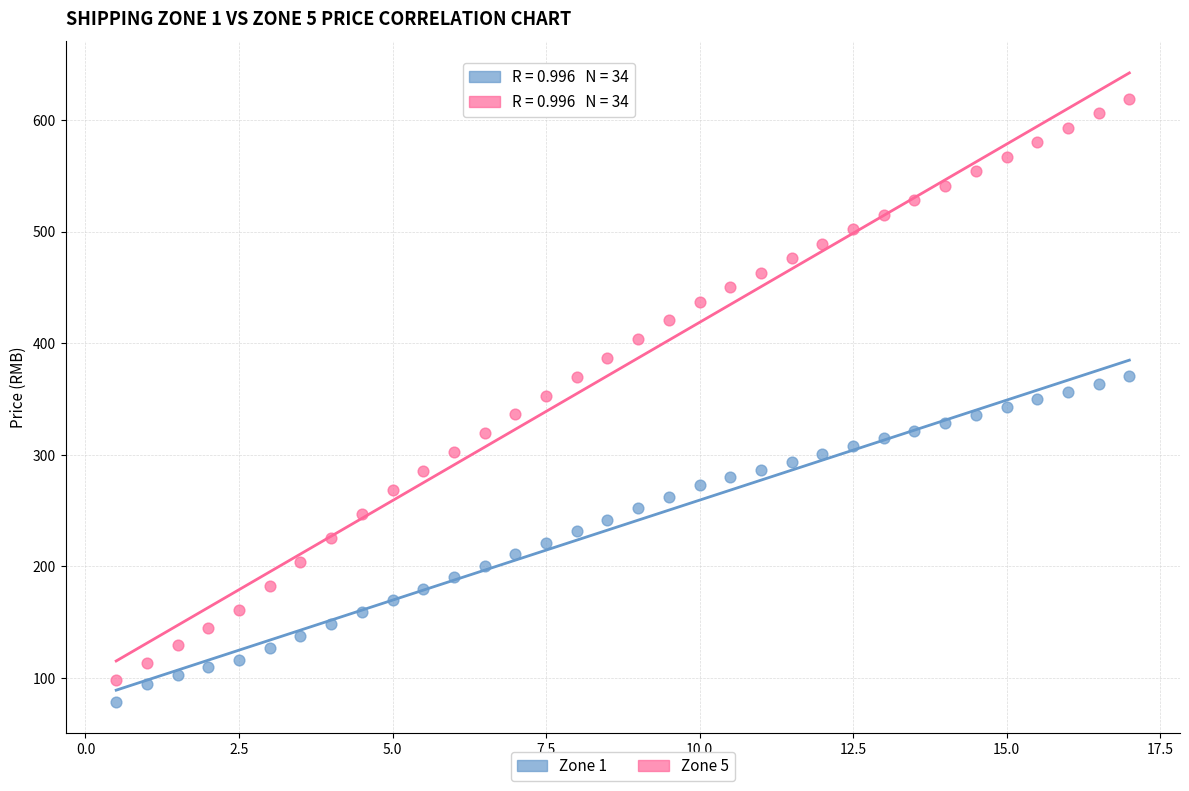

Which series has the widest spread of Y values?

Zone 5